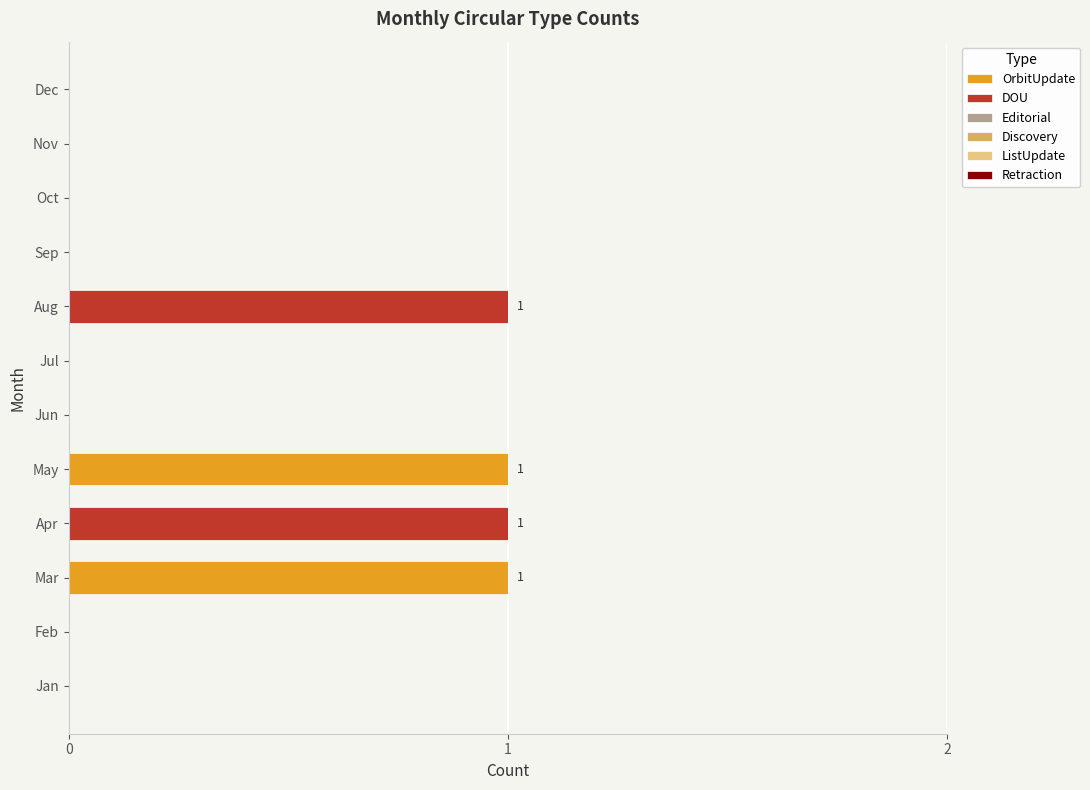

The OrbitUpdate series shows -1 at Jun. True or false?

False